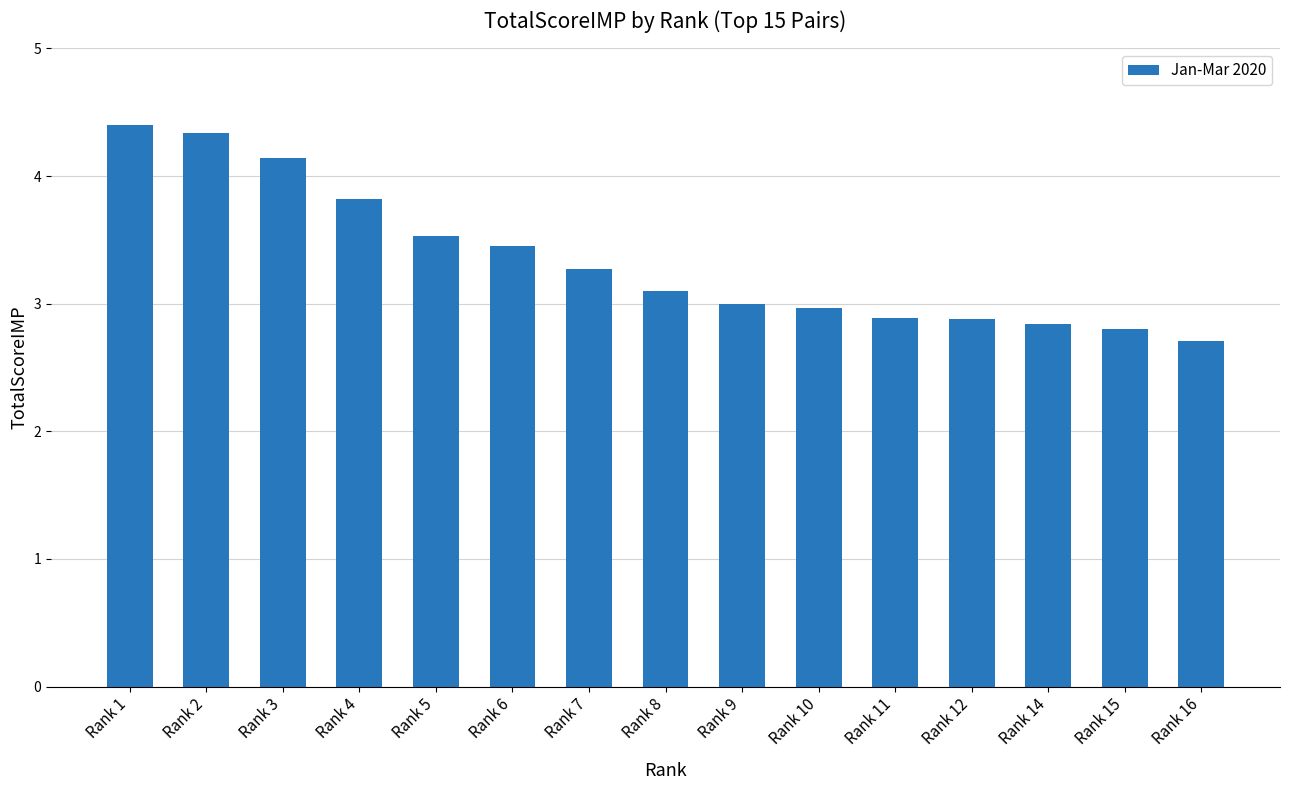

What is the change in value from Rank 1 to Rank 14?

-1.6